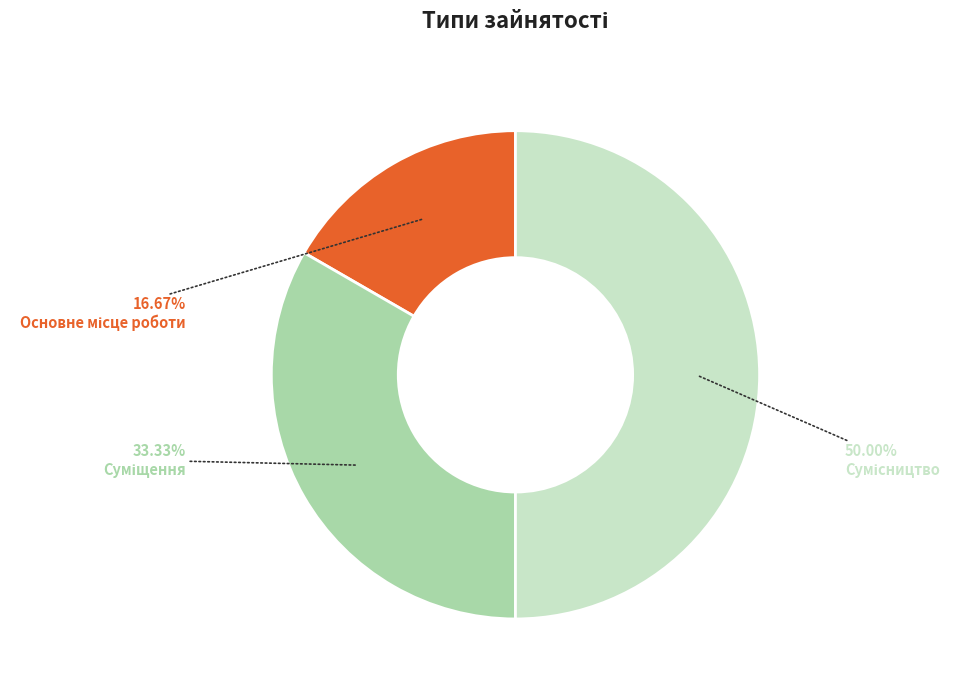

Rank the categories by value from highest to lowest.

Сумісництво, Суміщення, Основне місце роботи